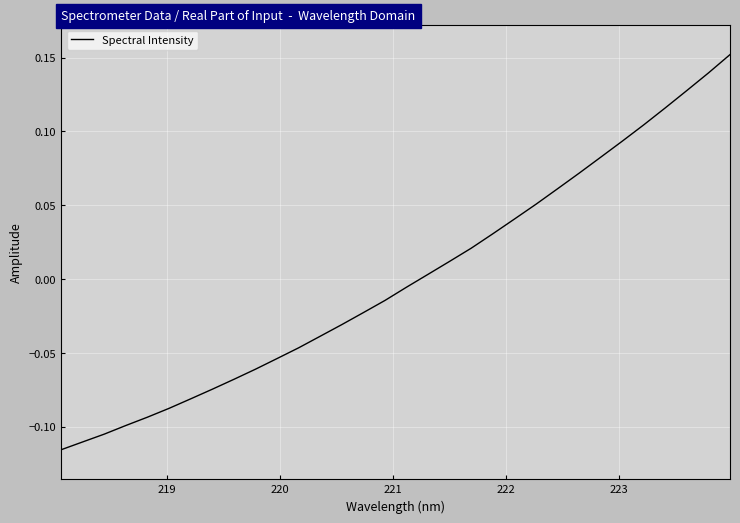

What is the difference between the maximum and minimum values?

0.3